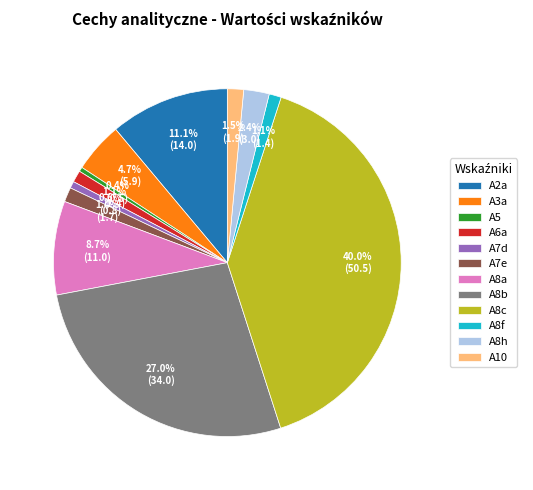

What portion of the pie excludes A2a?

88.9%